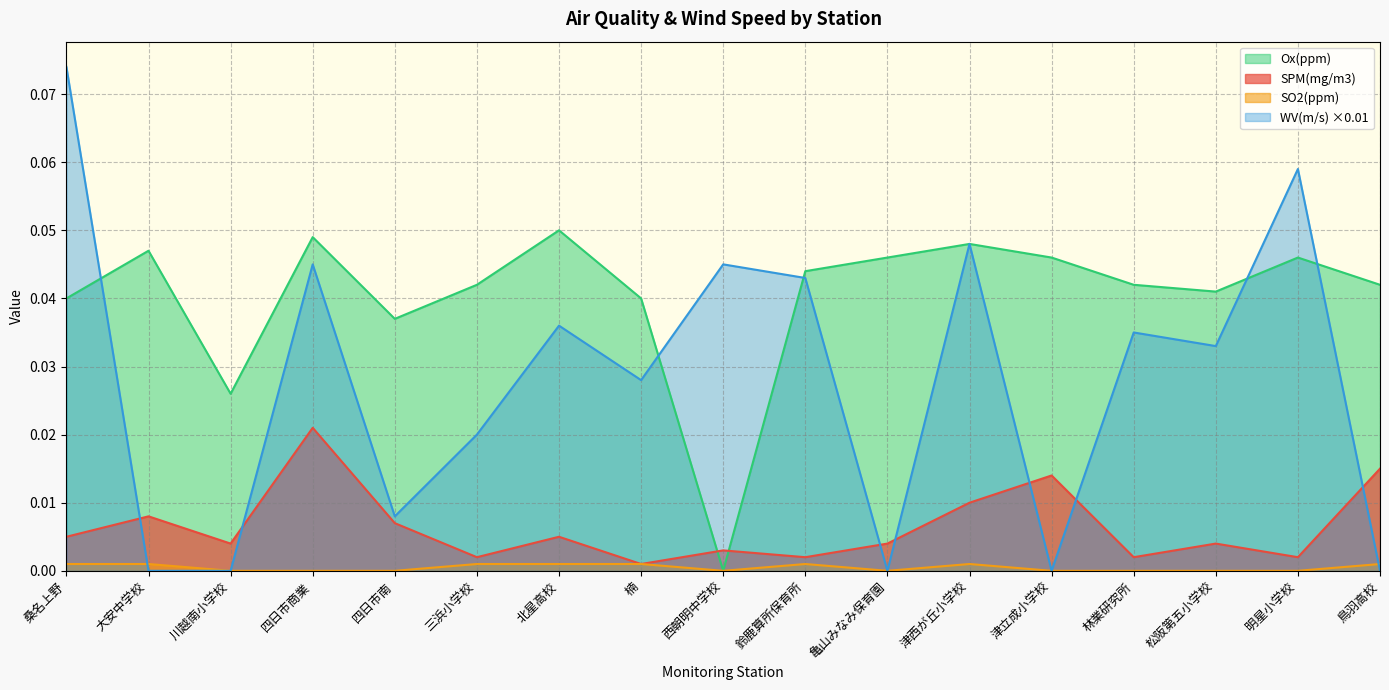

How many values in the WV(m/s) series exceed 0?

12